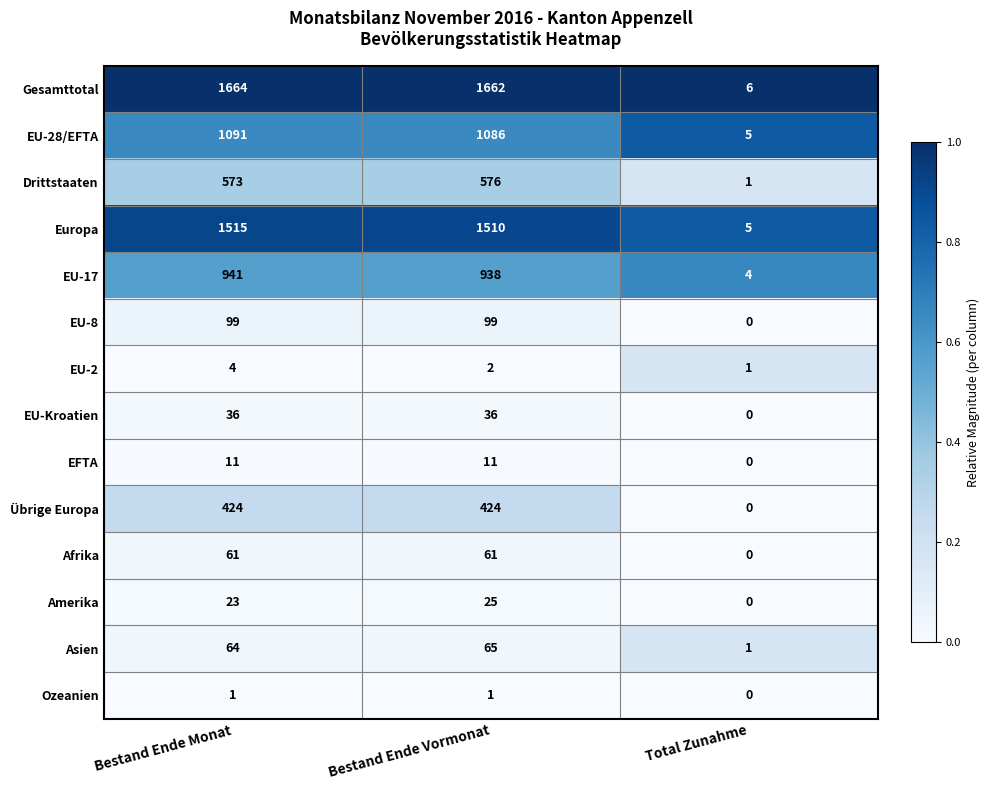

What is the spread (max minus min) of values at Bestand Ende Monat?

1663